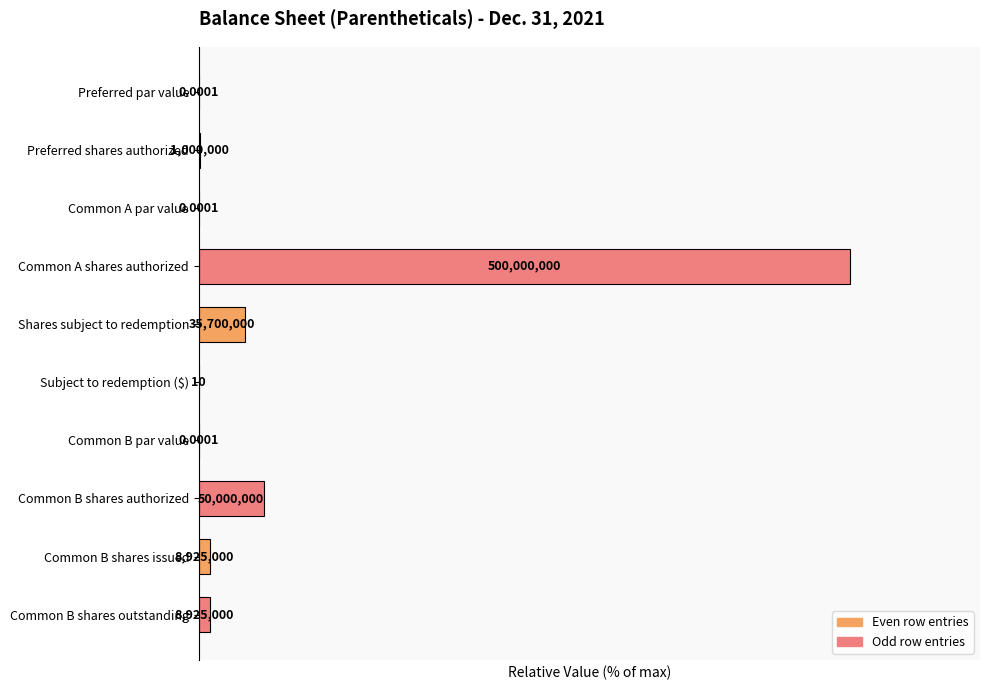

Are the bars horizontal?

Yes